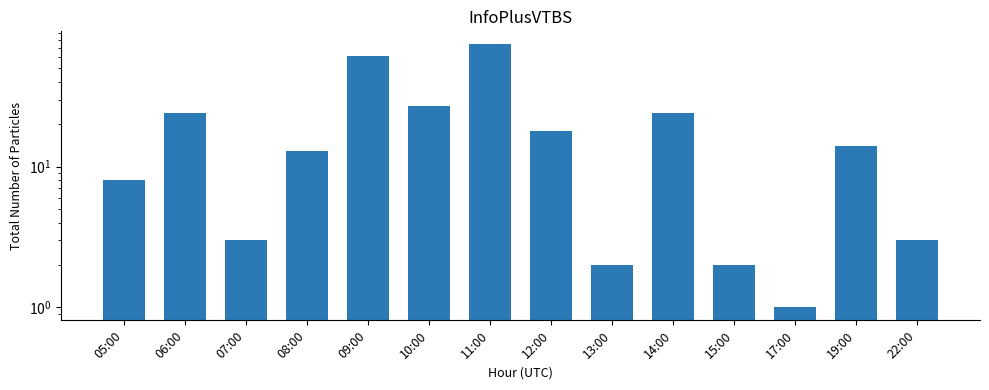

Which has a higher value, 05:00 or 22:00?

05:00